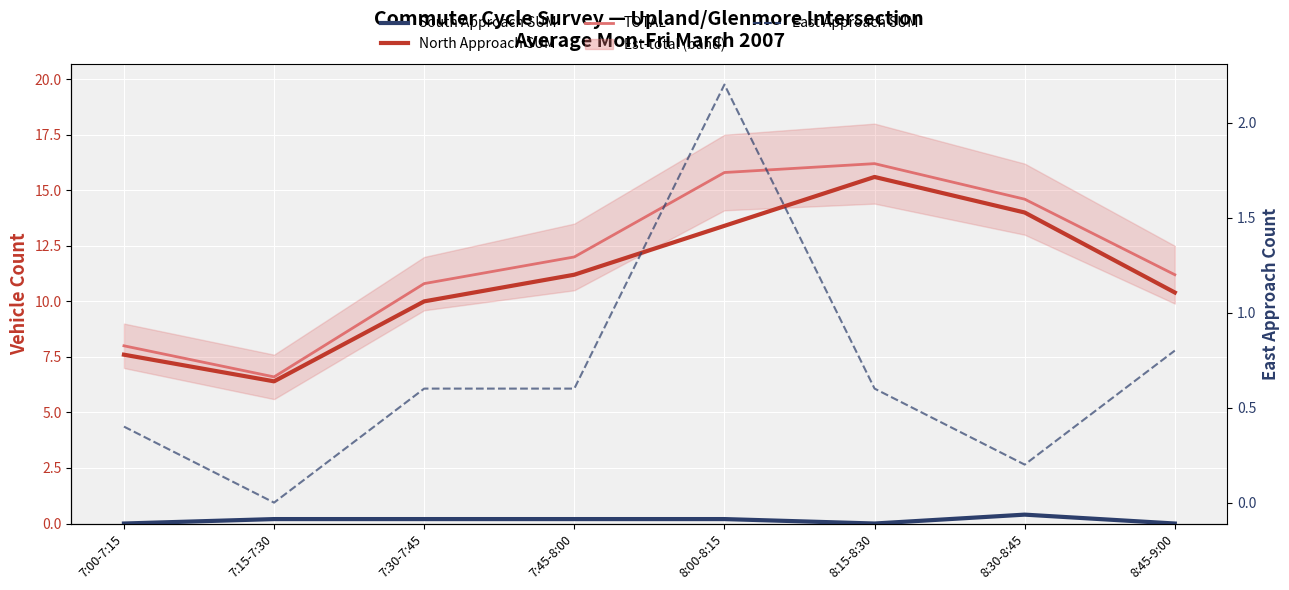

What value does the South Approach SUM series have at 7:30-7:45?

0.2